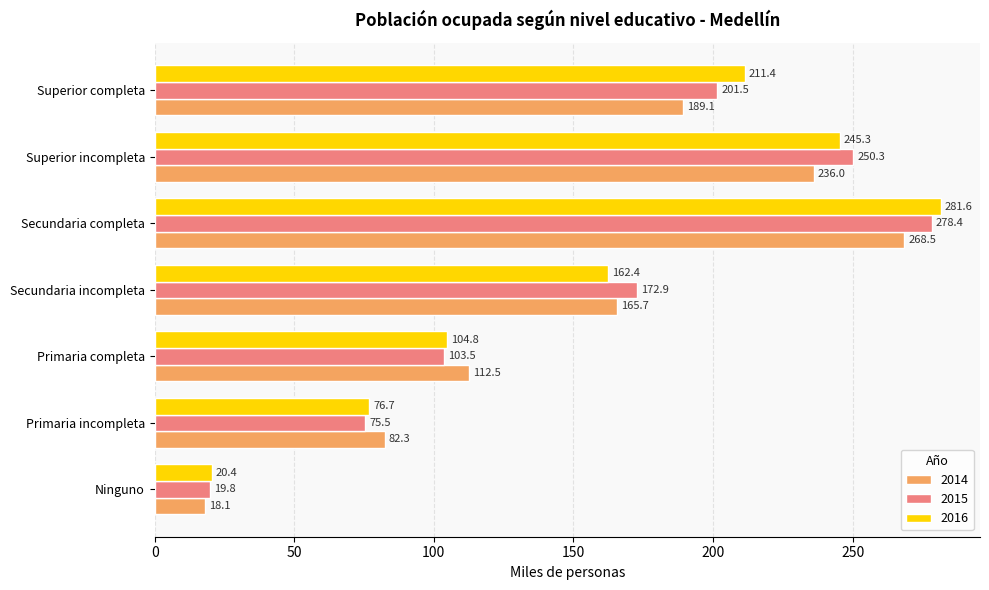

Which series has the largest range (max minus min)?

2016